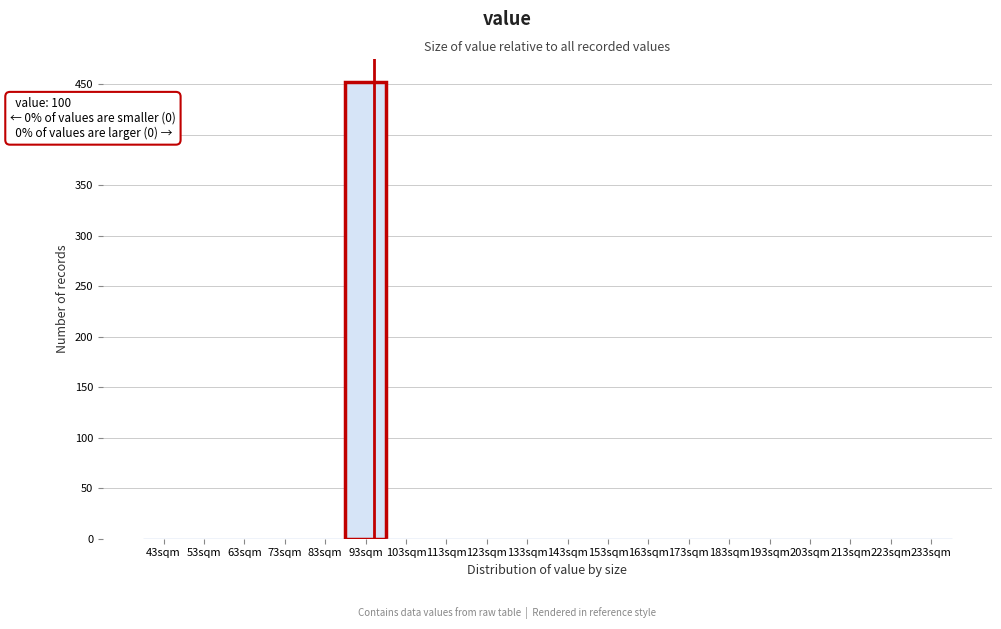

Reading left to right, what are all the values shown in this chart?

43sqm=0	53sqm=0	63sqm=0	73sqm=0	83sqm=0	93sqm=452	103sqm=0	113sqm=0	123sqm=0	133sqm=0	143sqm=0	153sqm=0	163sqm=0	173sqm=0	183sqm=0	193sqm=0	203sqm=0	213sqm=0	223sqm=0	233sqm=0